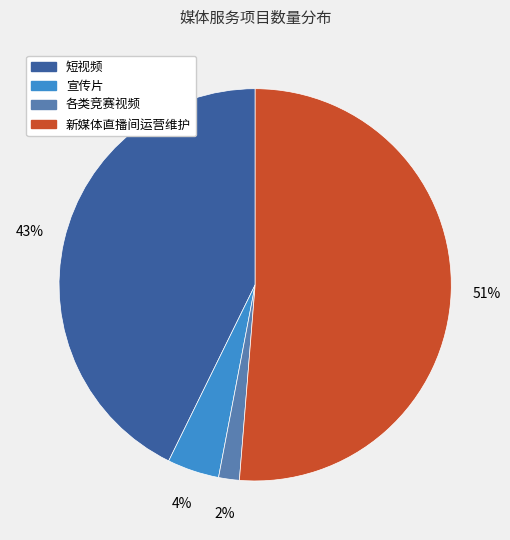

Do 短视频 and 宣传片 together represent more than half of the pie?

No